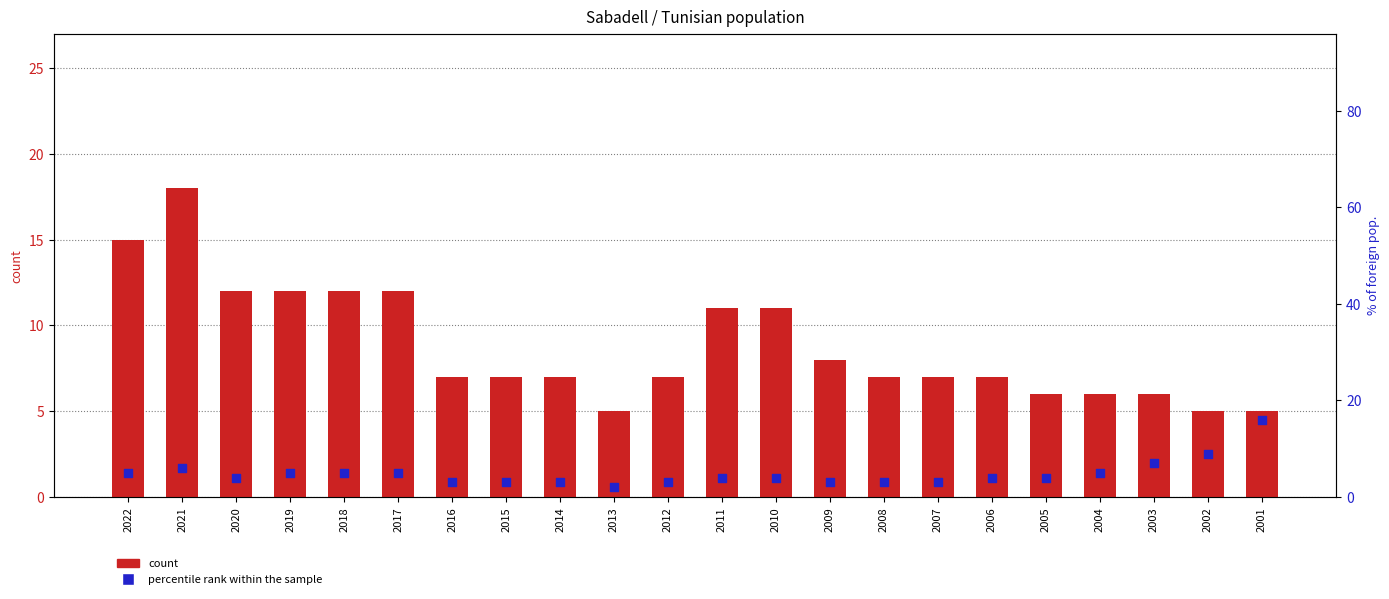

Which series contains the lowest Y value?

percentile rank within the sample